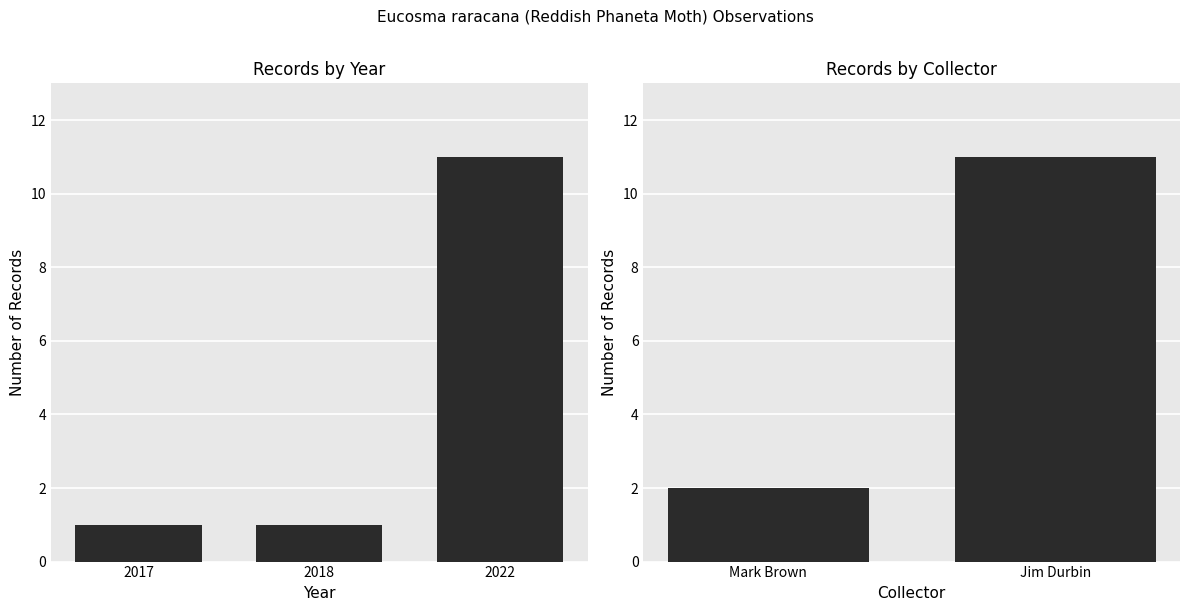

Which category has the lowest value across all series?

Mark Brown